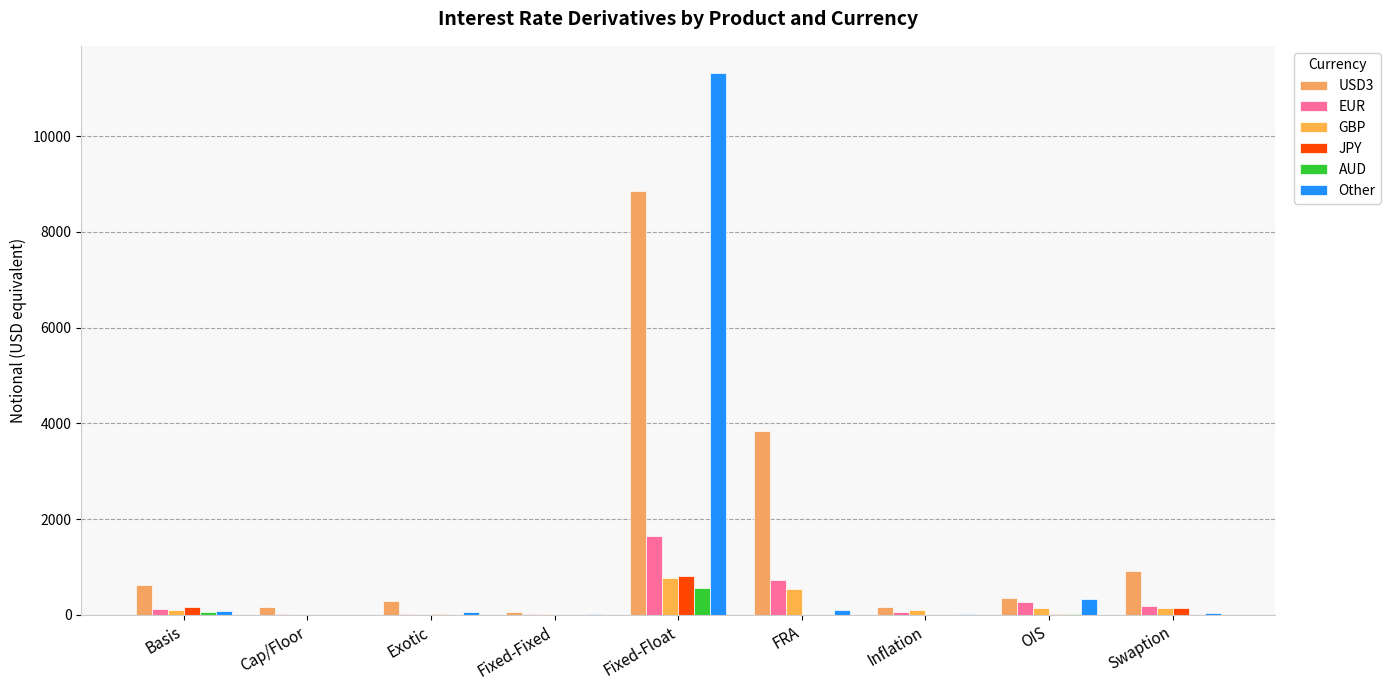

At which label does Other reach its minimum?

Cap/Floor